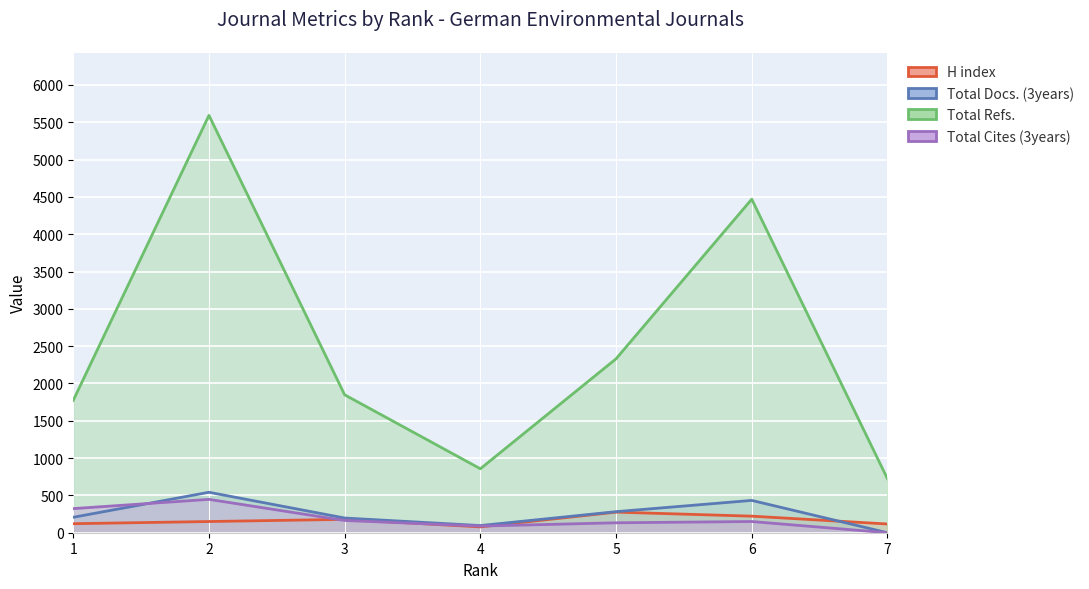

At which label does Total Cites (3years) reach its peak?

2